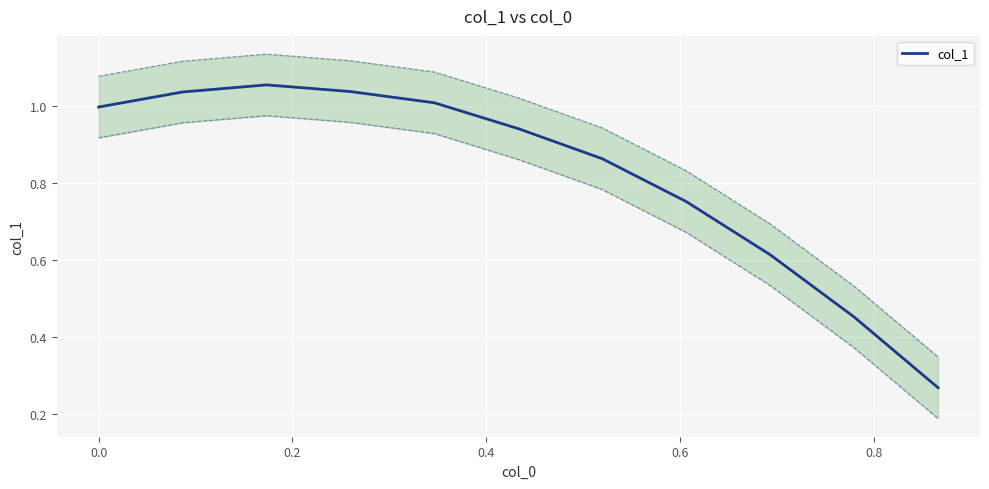

Reading left to right, extract all data points from this chart.

1.0	1.0	1.1	1.0	1.0	0.9	0.9	0.8	0.6	0.5	0.3